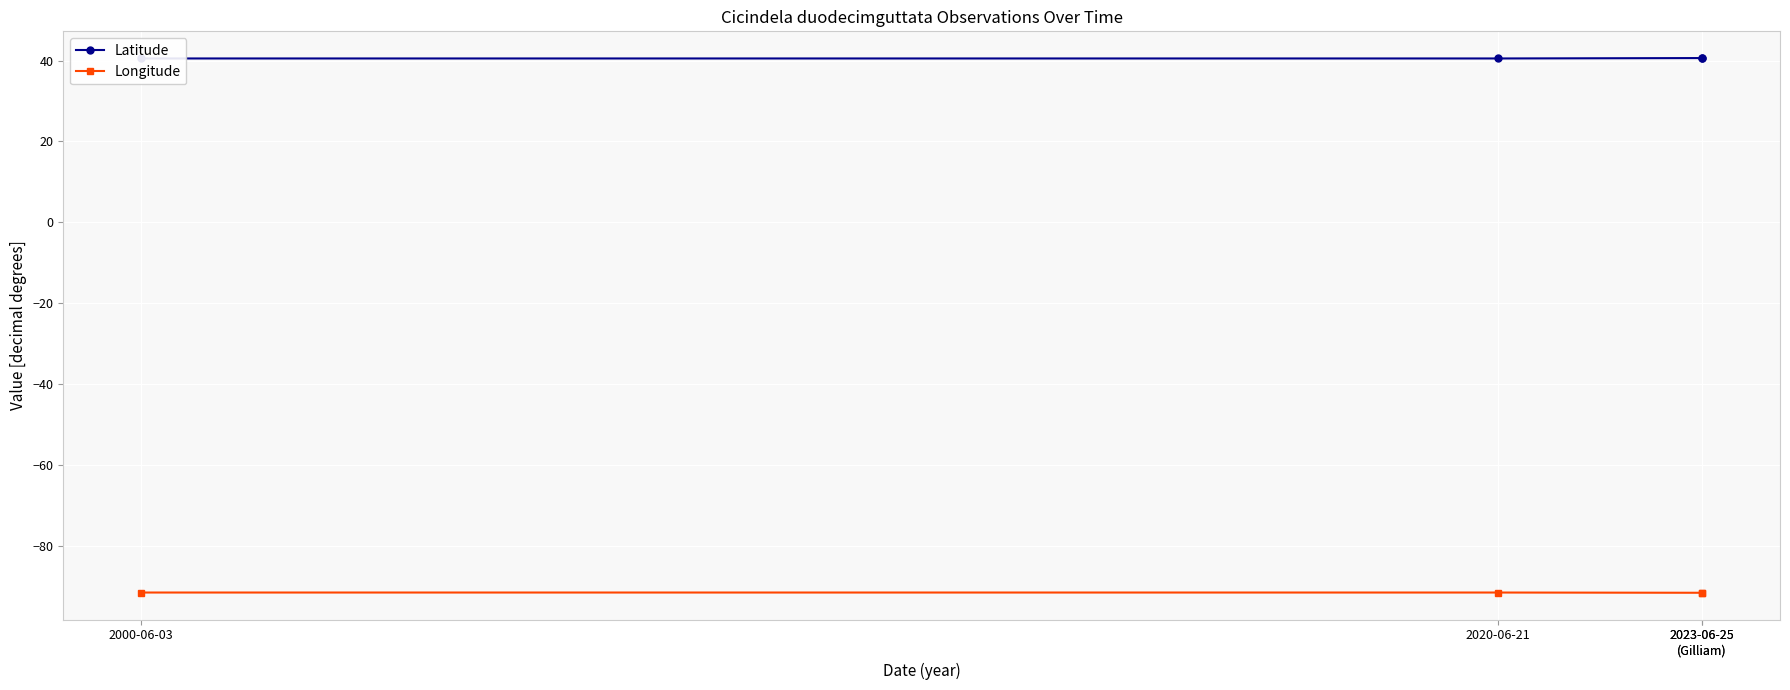

Rank the series at 2000-06-03 from highest to lowest value.

Latitude, Longitude